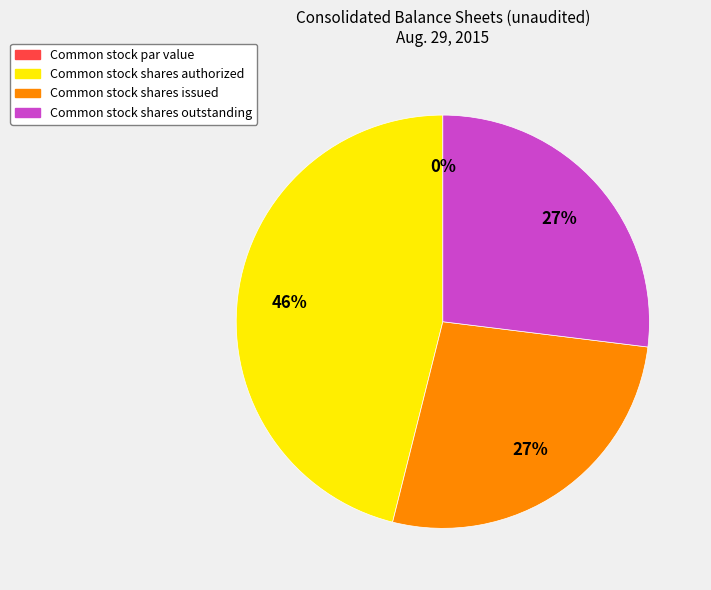

Is there any slice that represents more than half of the pie?

No